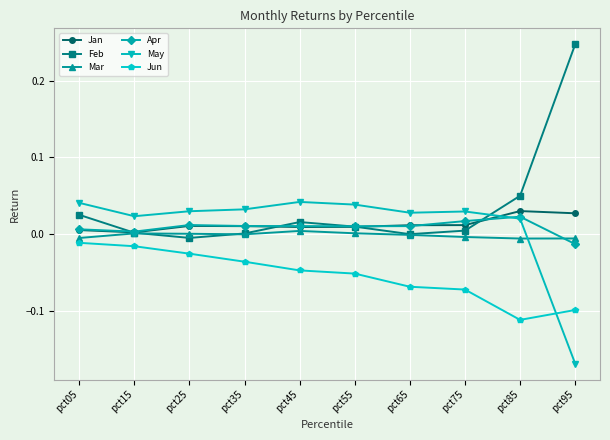

How many series are shown in this chart?

6